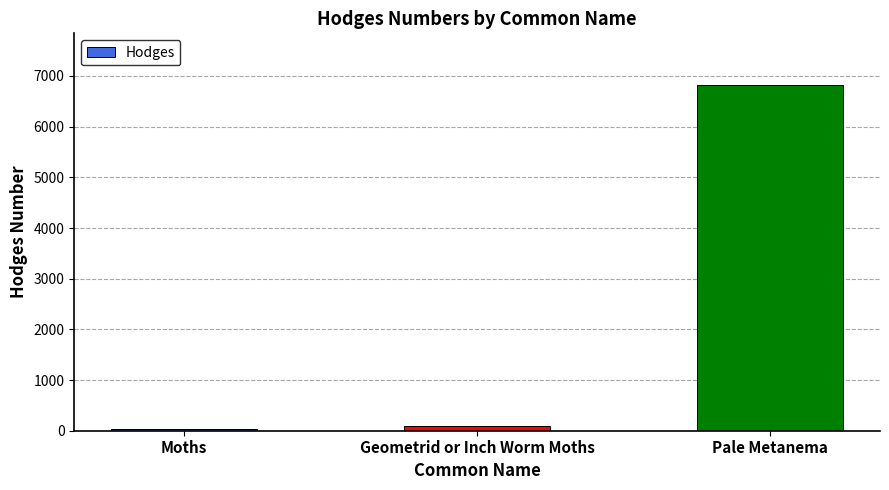

Are the bars horizontal?

No